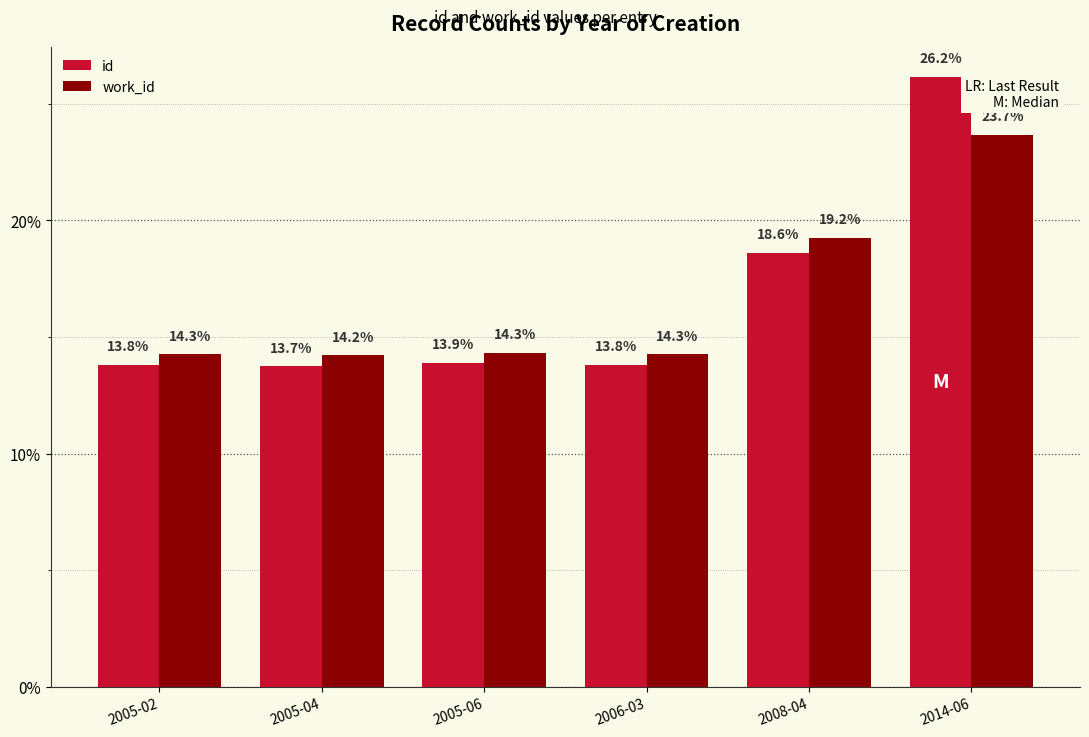

How many bars are there in total?

12